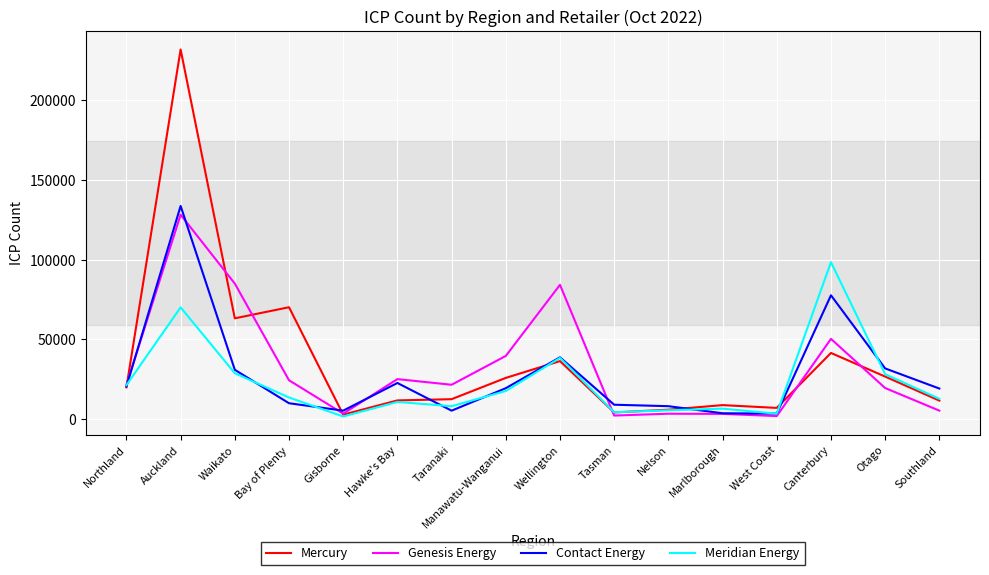

Count the number of categories in the chart.

16